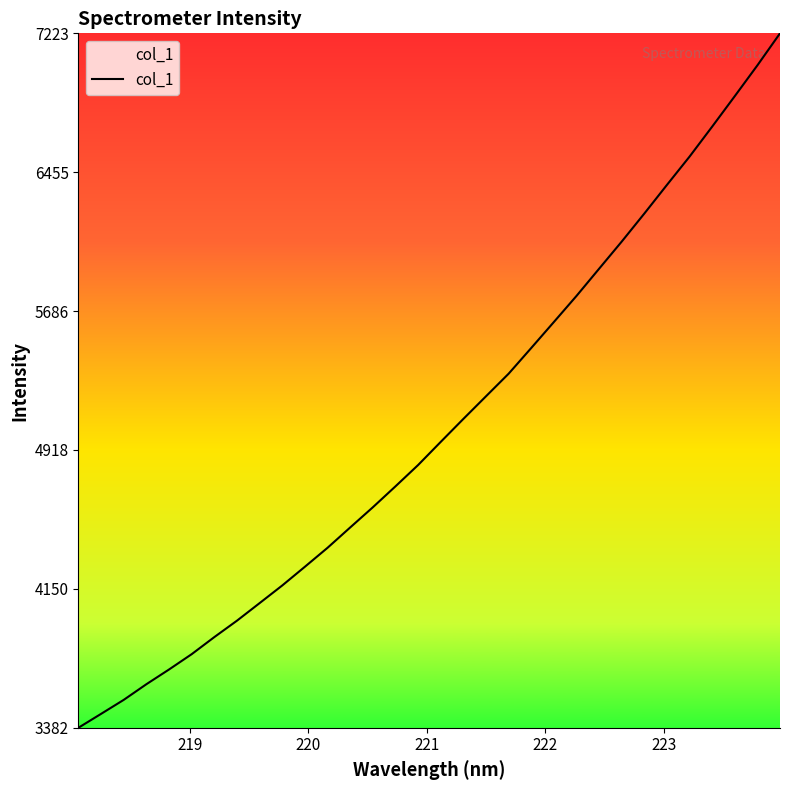

What is the difference between the maximum and minimum values?

3841.3